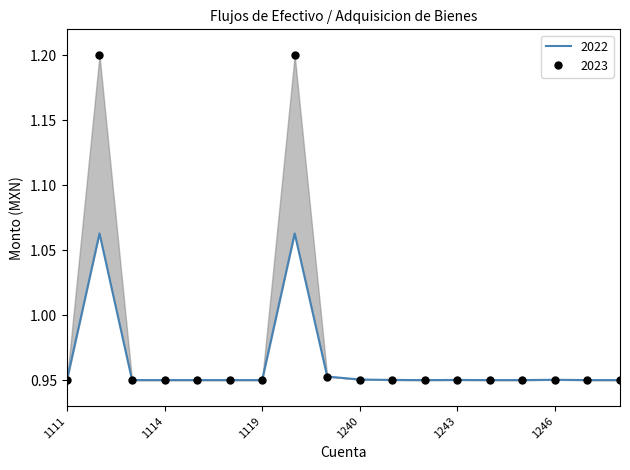

What are all the series names shown in the legend?

2023, 2022